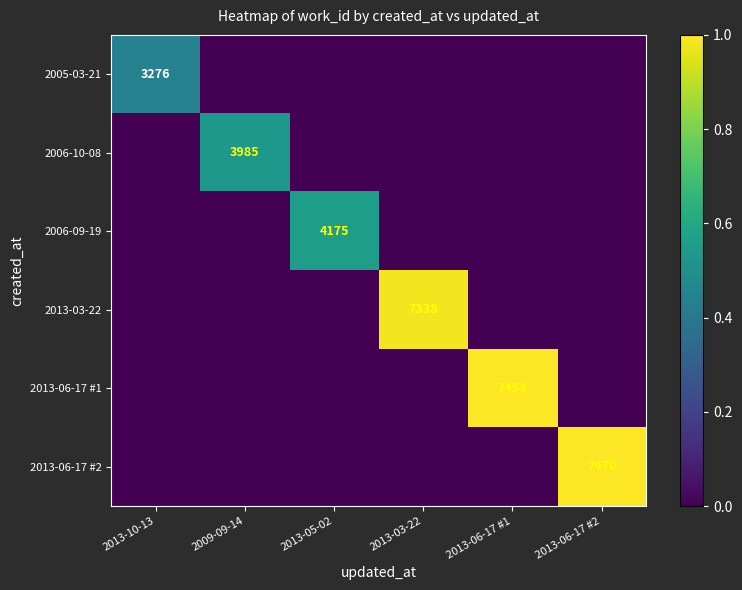

Is it true that 2013-06-17 #2 equals 11118 at 2013-06-17 #2?

False